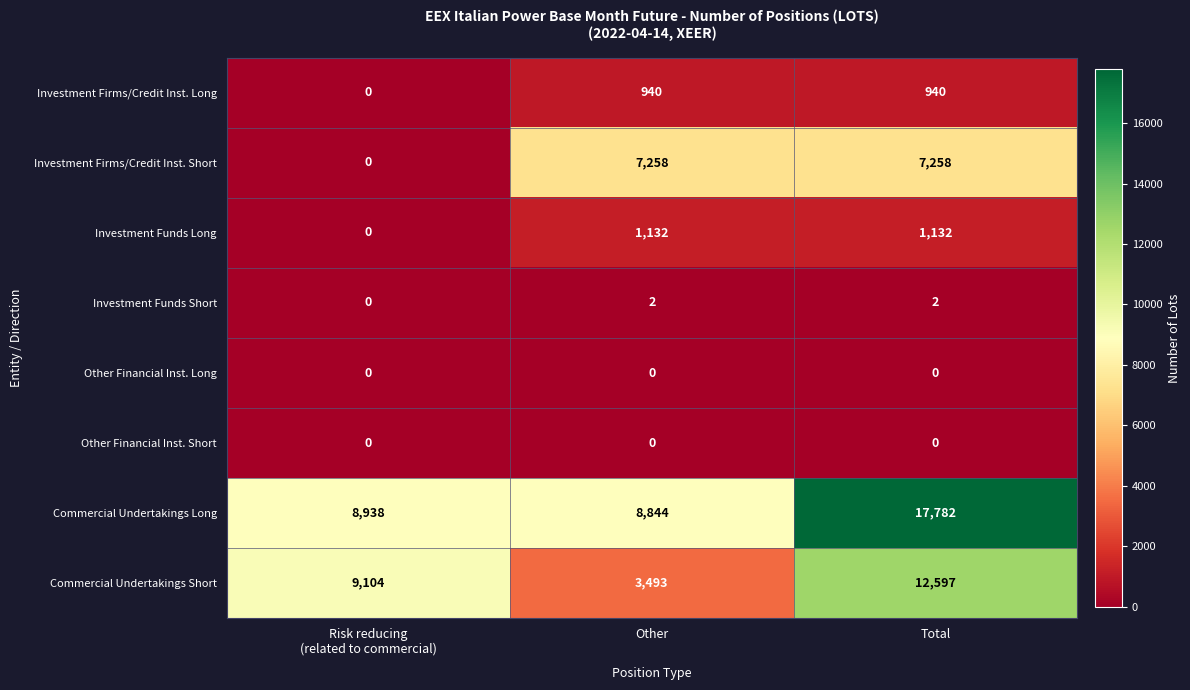

What is the spread (max minus min) of values at Other?

8844